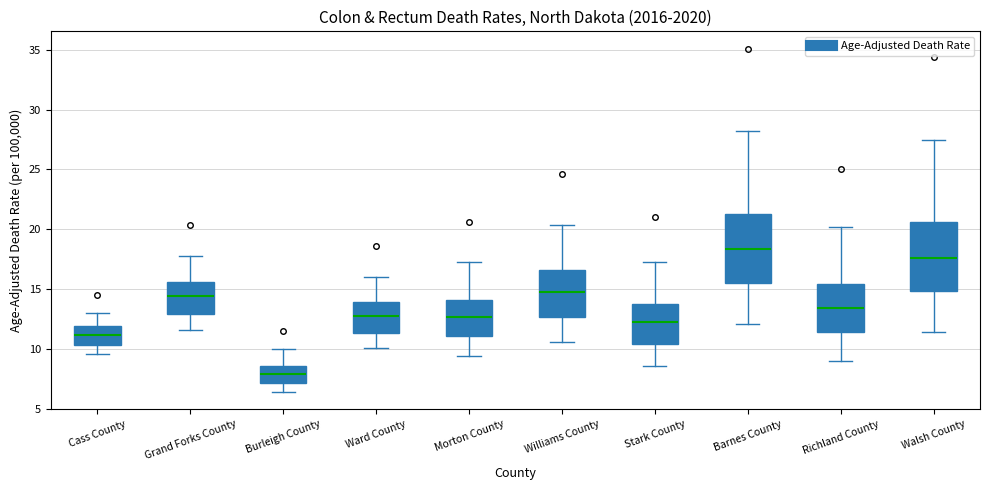

Where does the upper whisker of the box for Ward County end on the y-axis? The values are not printed on the chart, so give them approximately, as read against the axis.

16.0